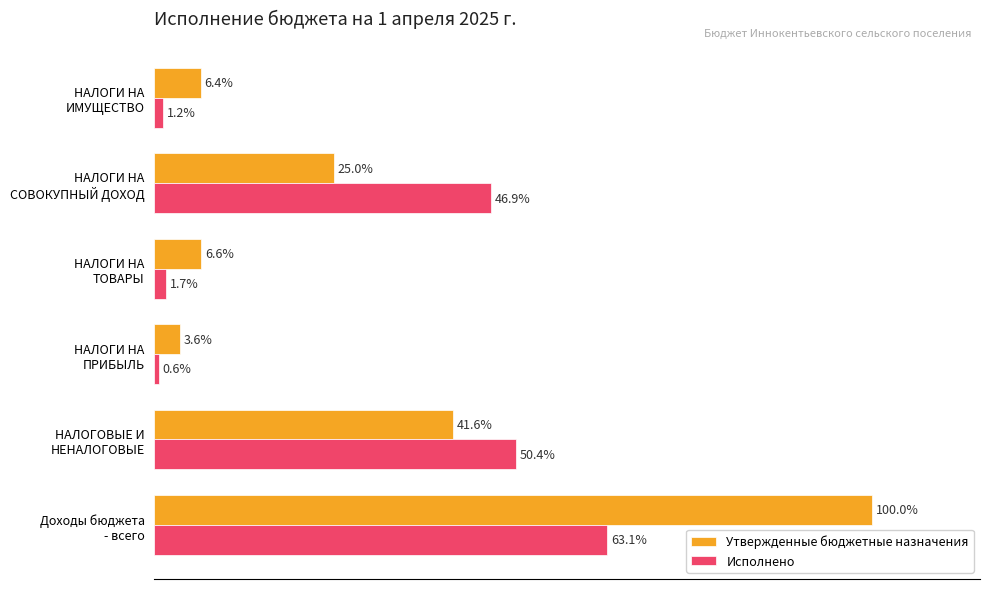

List the series in order of their overall mean, lowest first.

Исполнено, Утвержденные бюджетные назначения